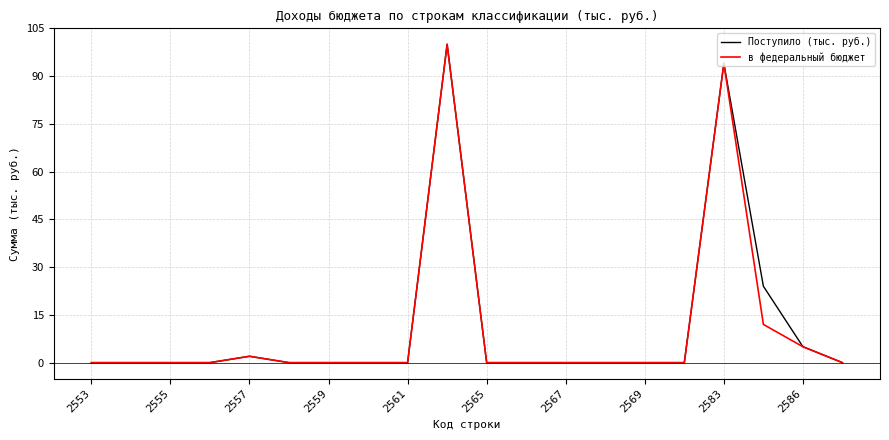

Which category has the lowest value across all series?

2553